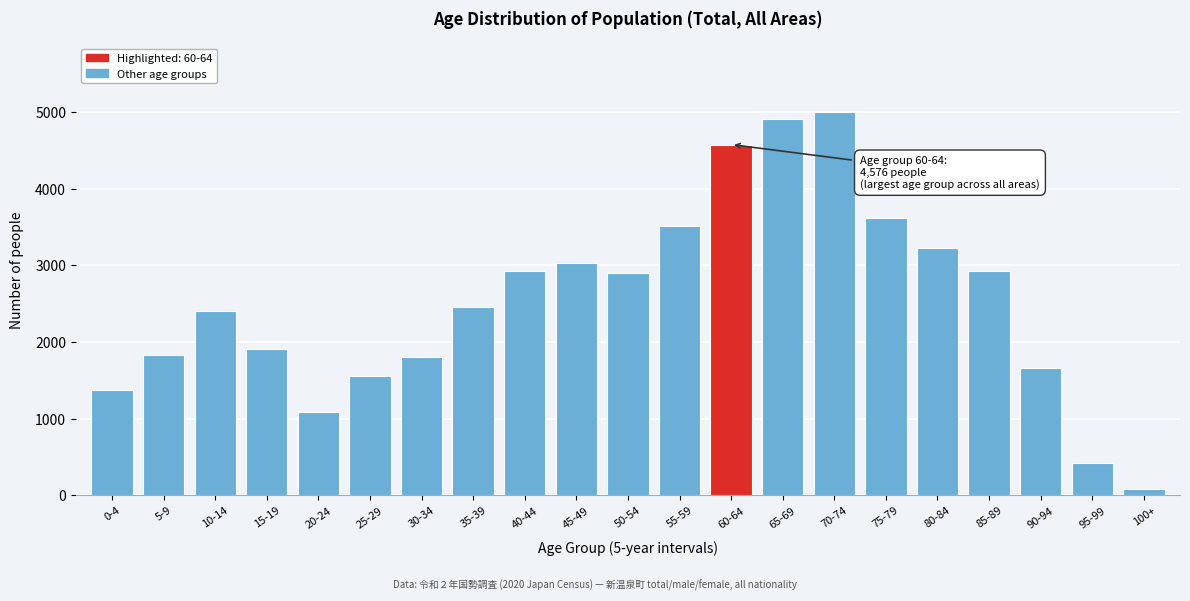

Where is the data nearest to the value 2540?

35-39